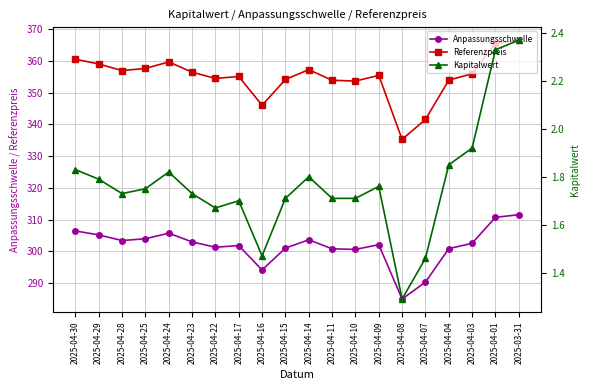

What is the sum of all Referenzpreis values?

7098.3